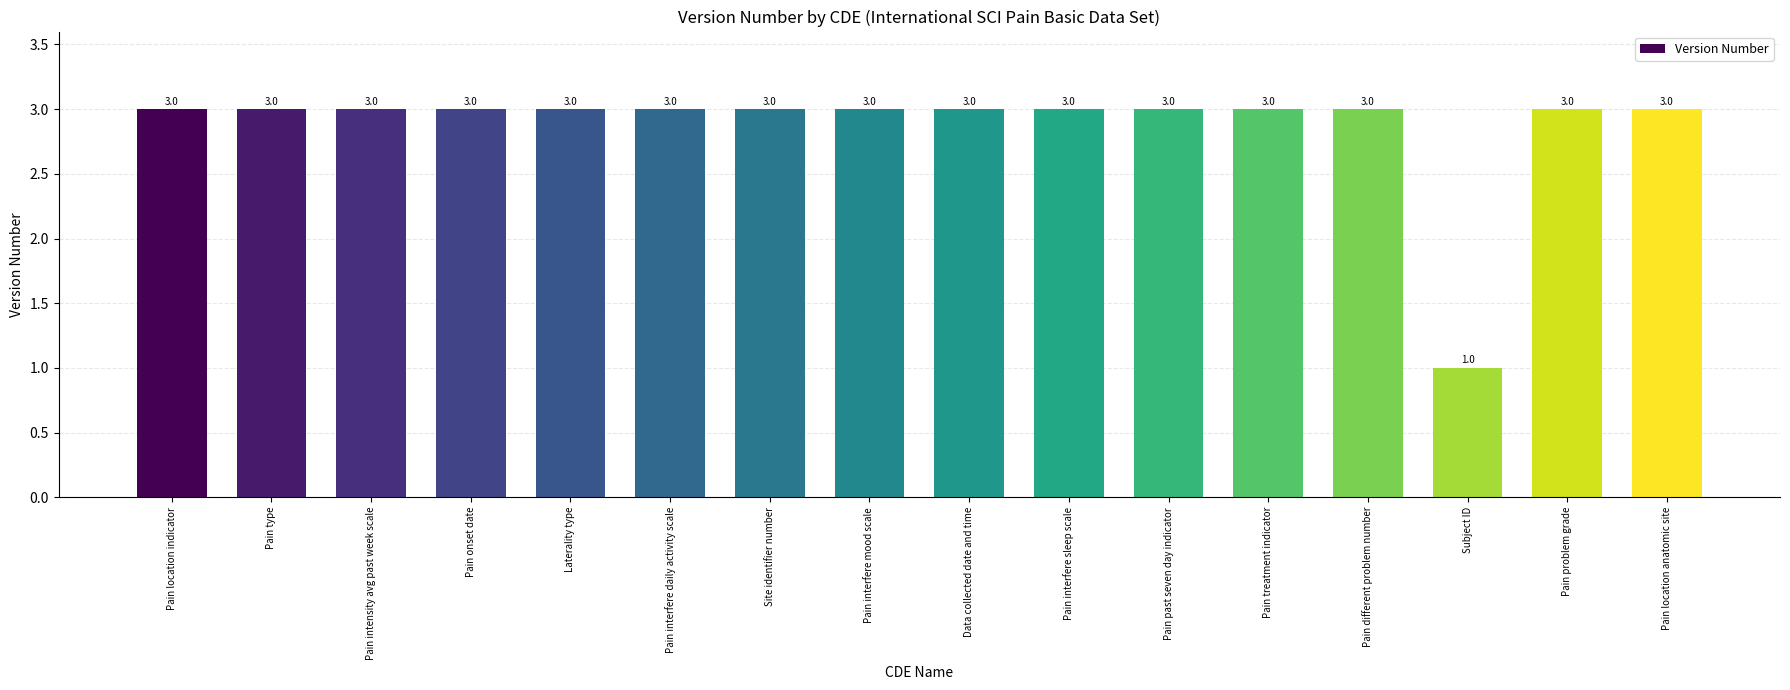

Reading left to right, what are all the values shown in this chart?

Pain location indicator=3	Pain type=3	Pain intensity avg past week scale=3	Pain onset date=3	Laterality type=3	Pain interfere daily activity scale=3	Site identifier number=3	Pain interfere mood scale=3	Data collected date and time=3	Pain interfere sleep scale=3	Pain past seven day indicator=3	Pain treatment indicator=3	Pain different problem number=3	Subject ID=1	Pain problem grade=3	Pain location anatomic site=3